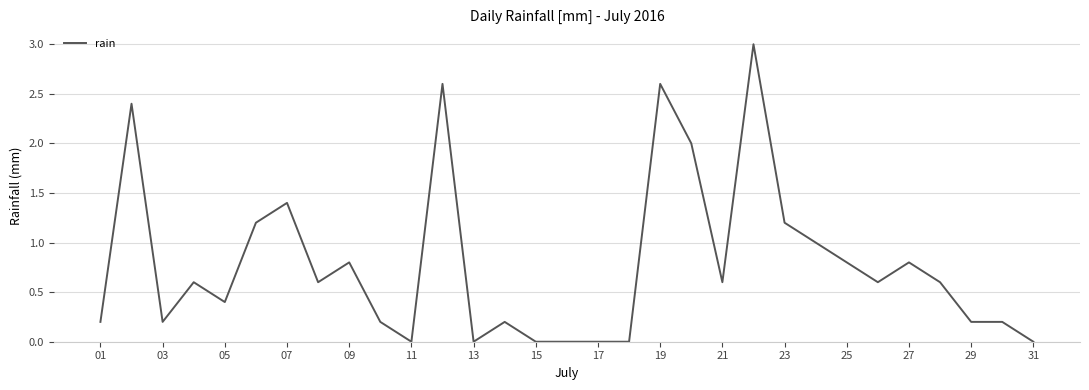

What is the greatest value displayed?

3.0